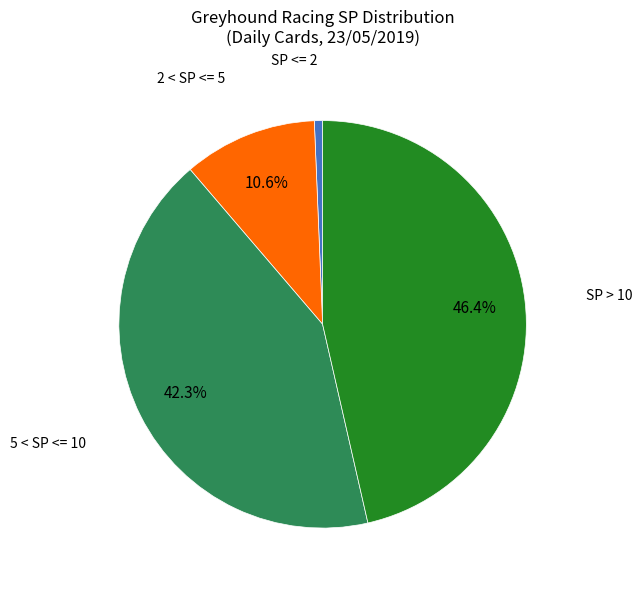

Is there any slice that represents more than half of the pie?

No